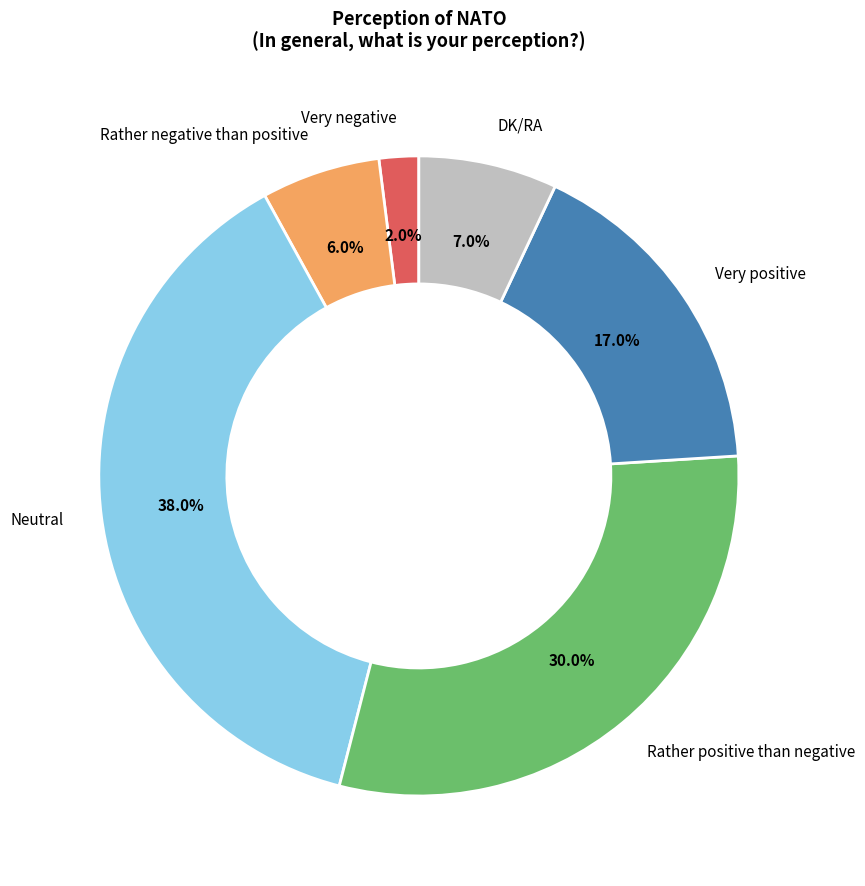

What percentage do Very negative and Neutral together represent?

40.0%